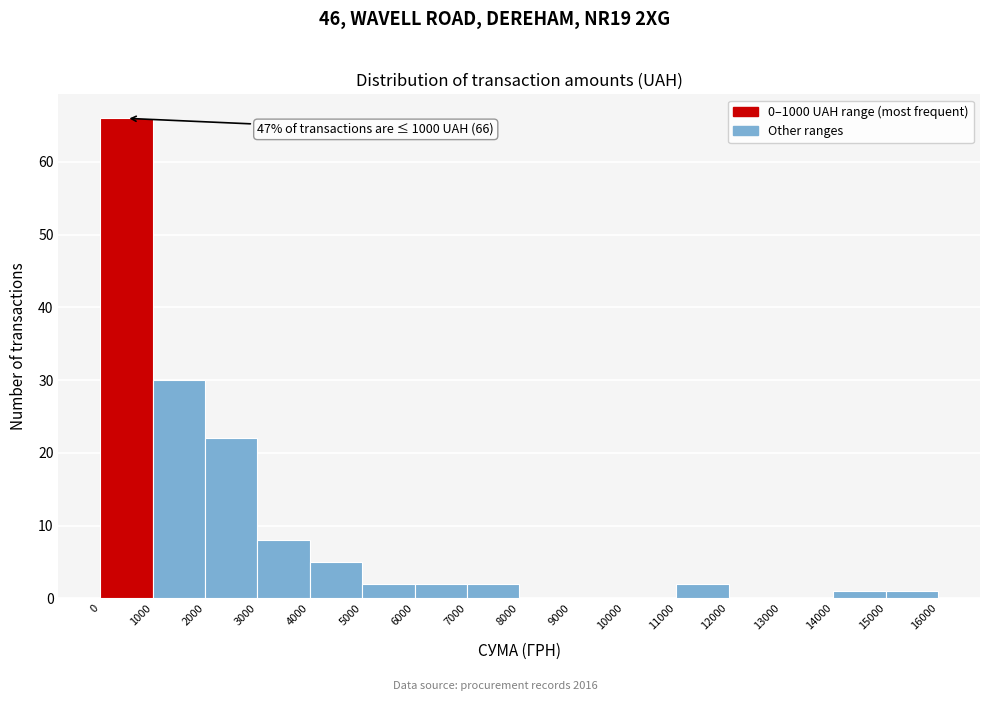

Which range on the x-axis has the tallest bar?

0 to 1000